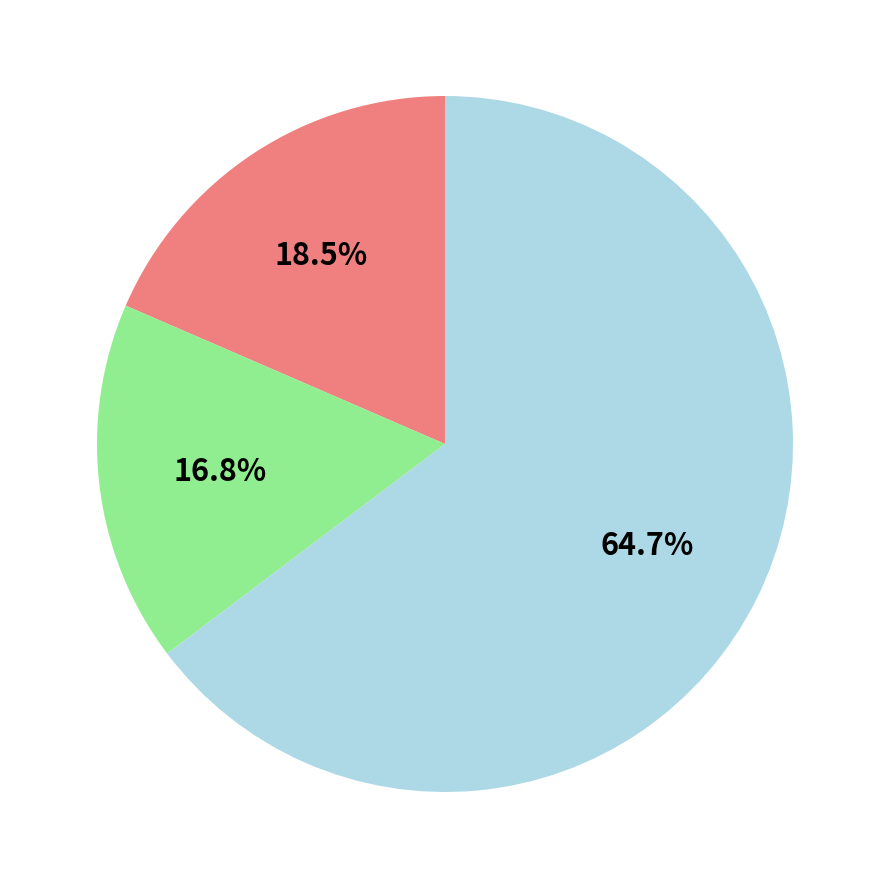

Does any single category account for the majority?

Yes